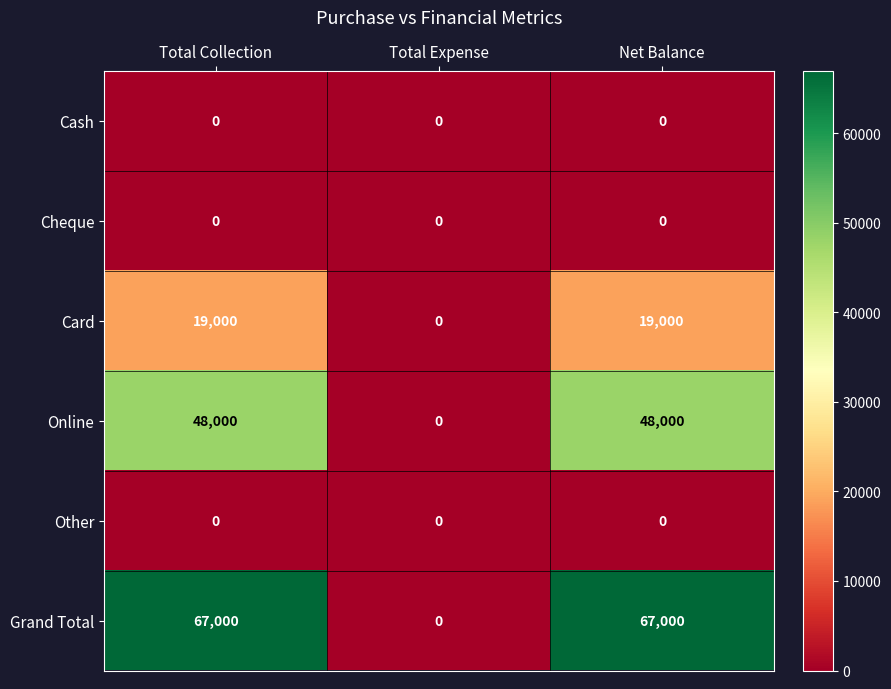

Which category has the lowest value in the Grand Total series?

Total Expense